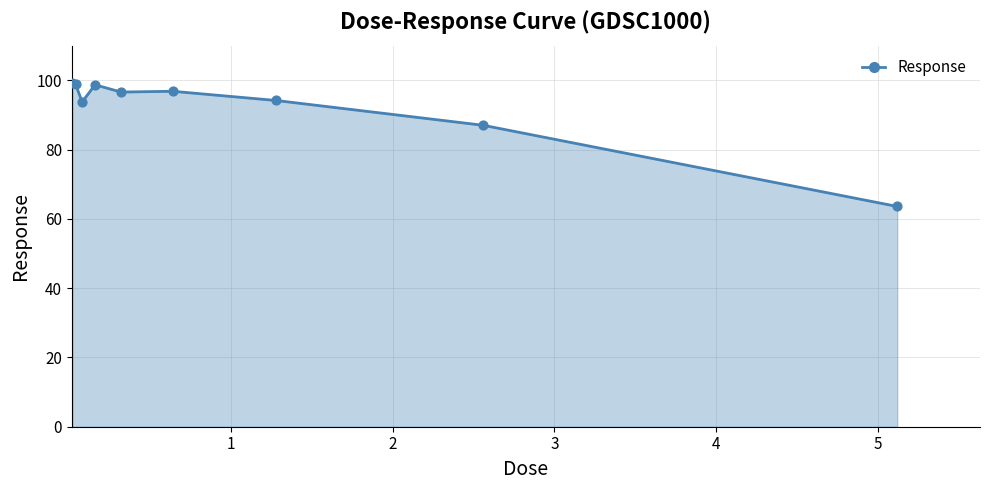

What is the greatest value displayed?

99.3